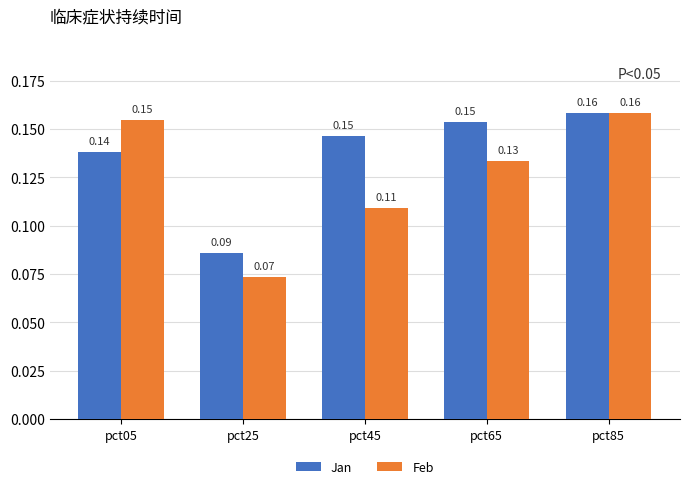

Rank the categories by Feb value from highest to lowest.

pct85, pct05, pct65, pct45, pct25